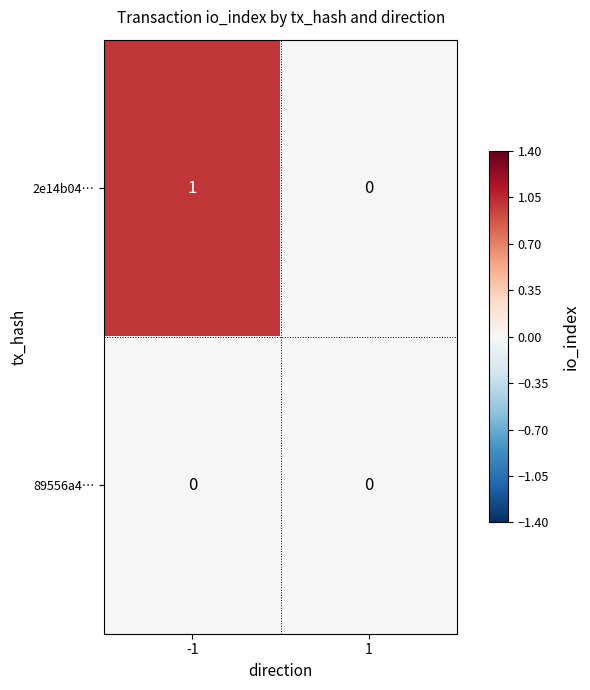

Which series has the largest total across all categories?

2e14b04…